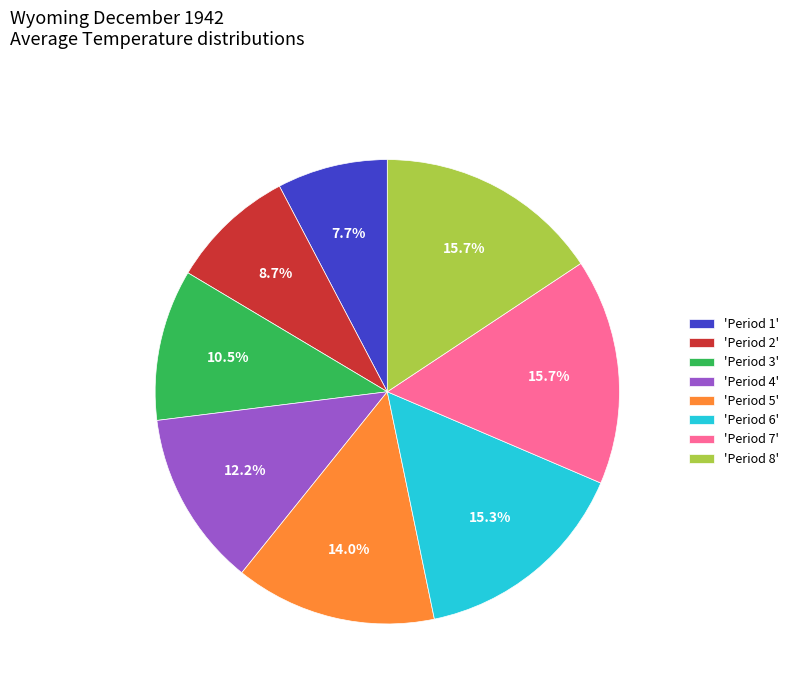

Which category has the smallest portion of the pie?

'Period 1'